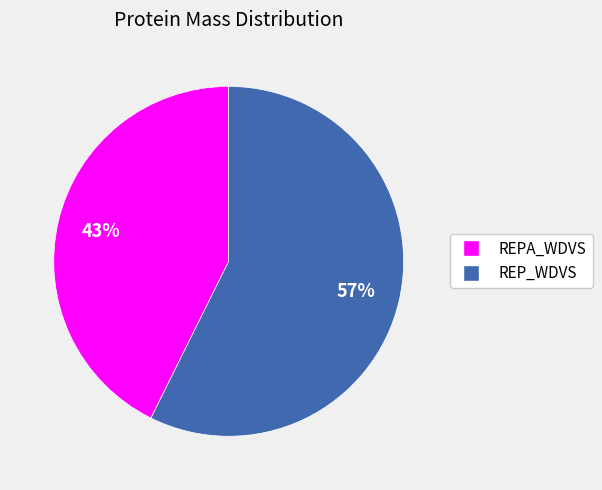

How many slices are in this pie chart?

2